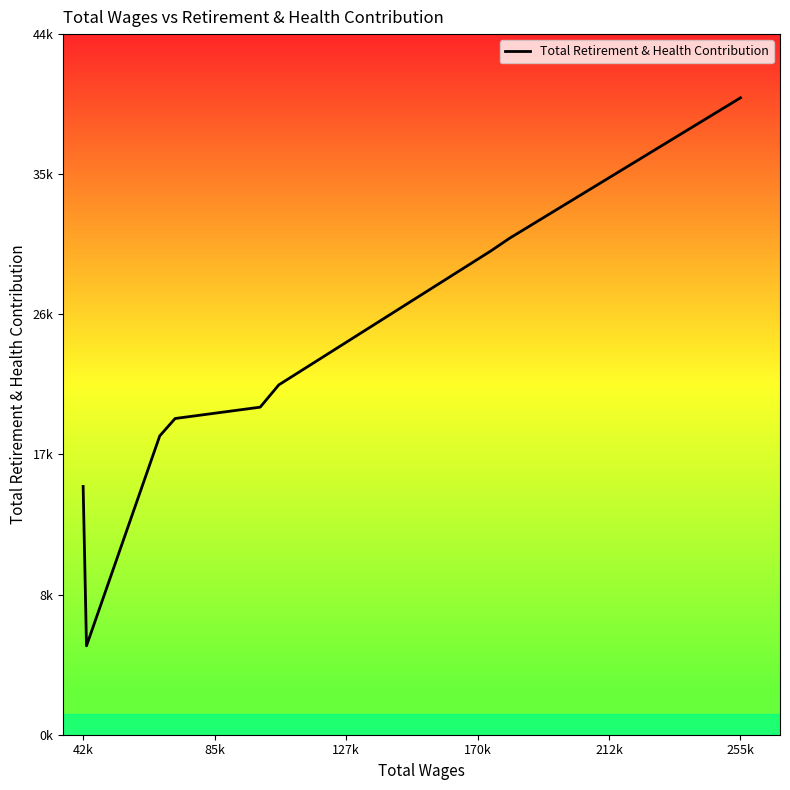

What is the greatest value displayed?

40554